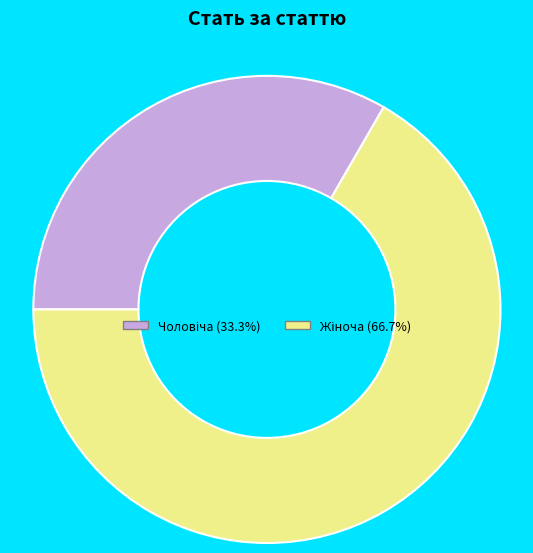

Is there a majority slice in this chart?

Yes